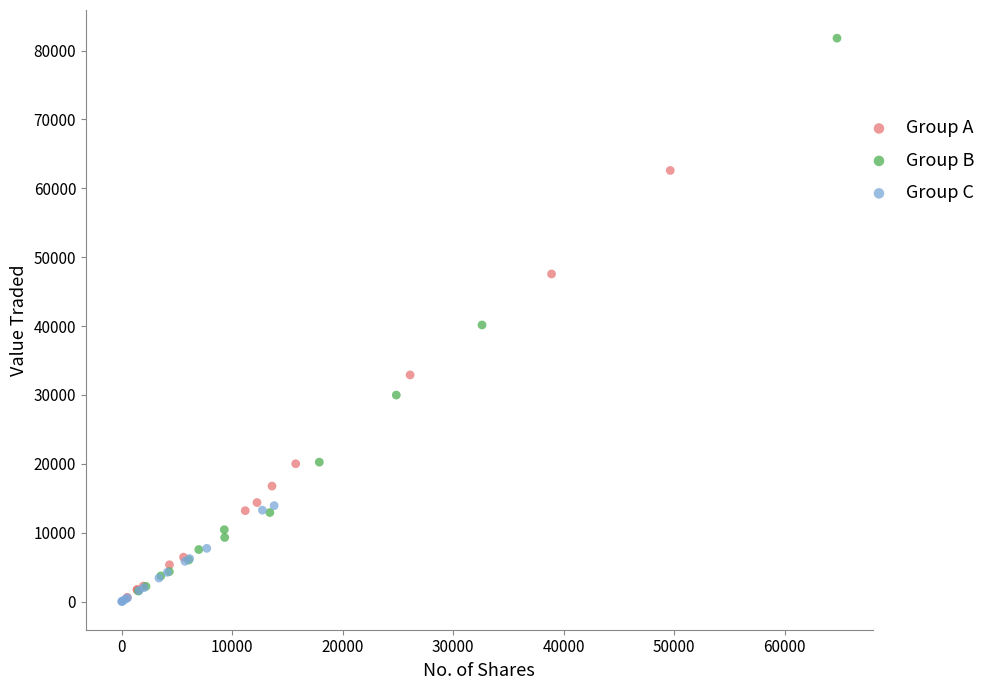

Which series has the widest spread of Y values?

Group B